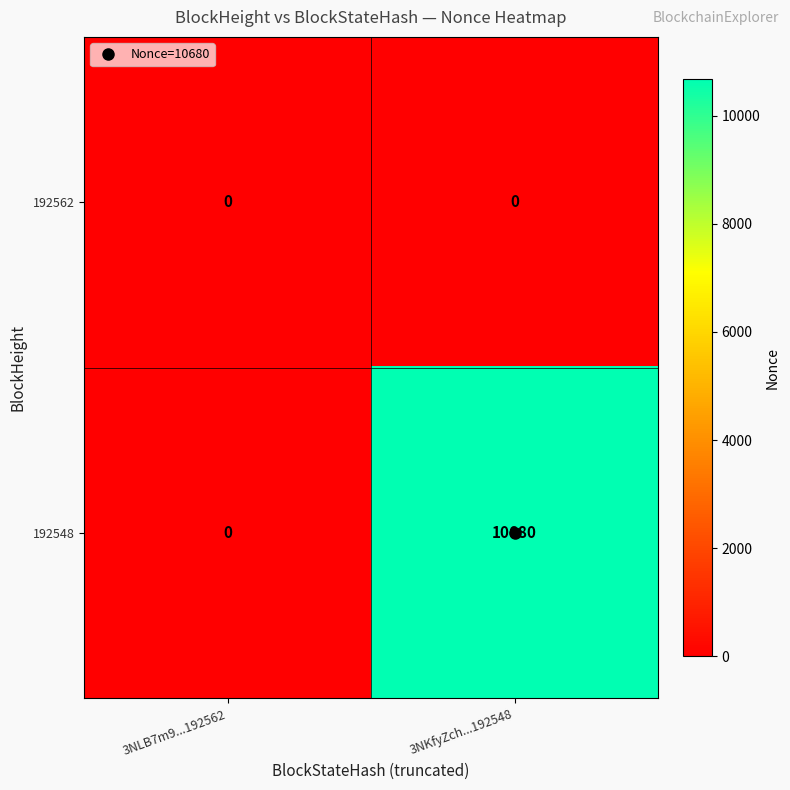

Rank the categories by 192548 value from highest to lowest.

3NKfyZch...192548, 3NLB7m9...192562